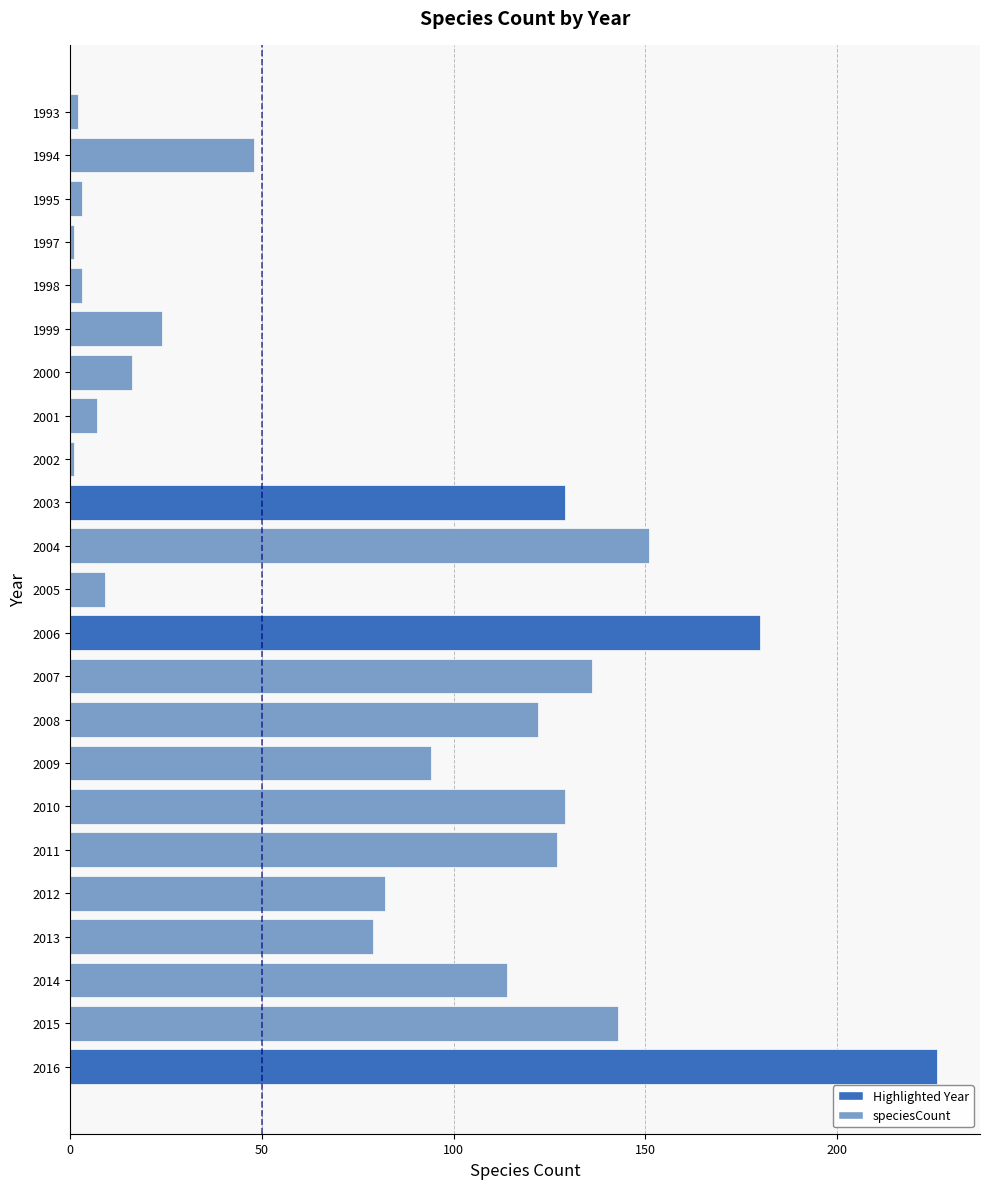

How many values are below 82?

11